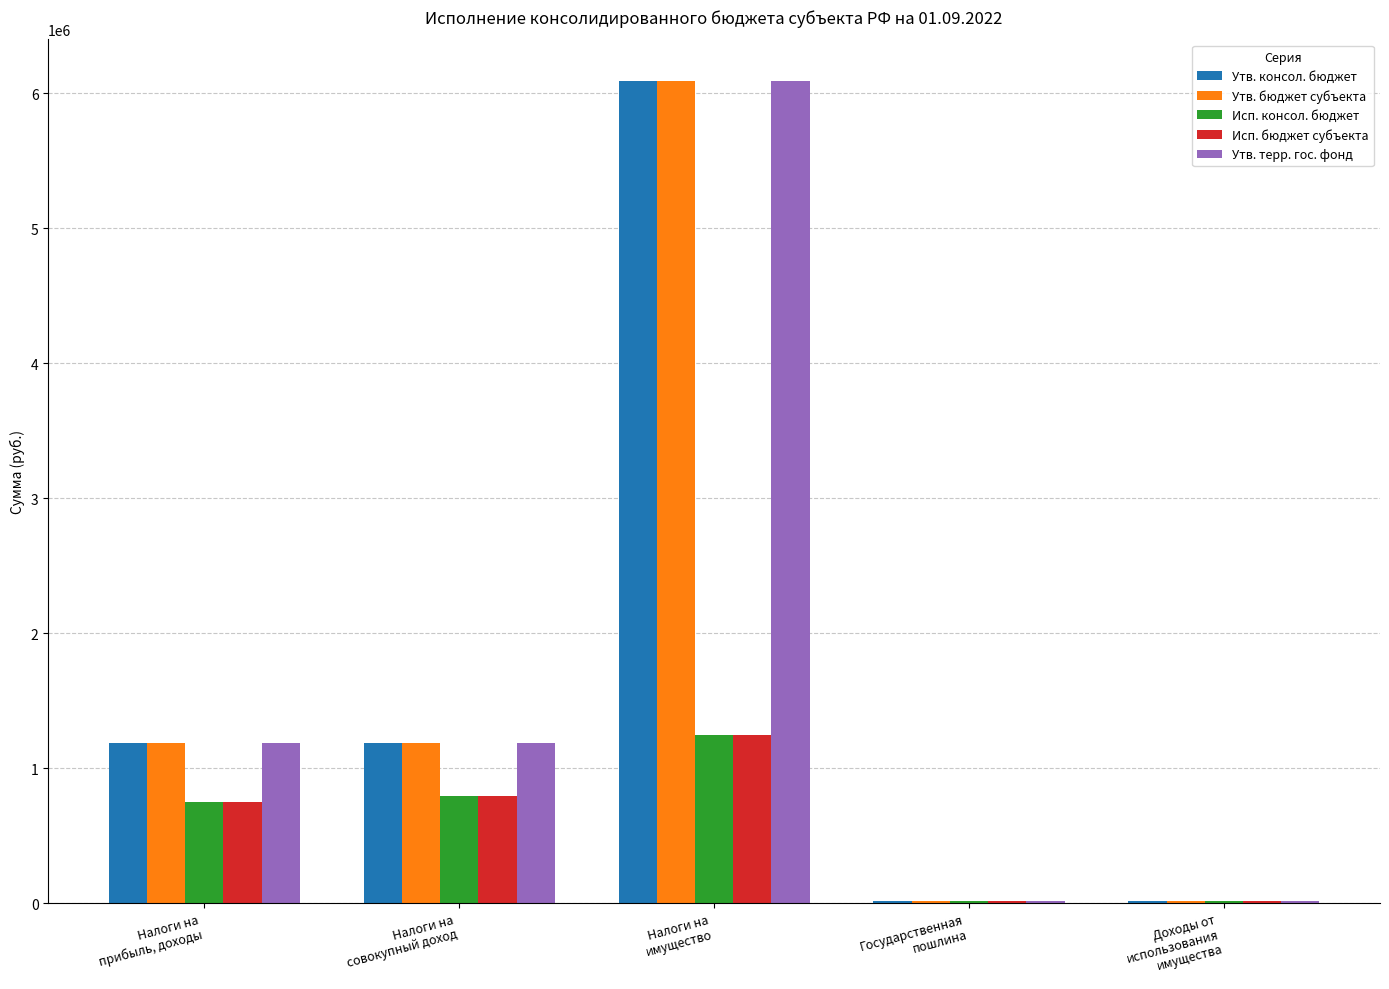

What are all the series names shown in the legend?

Утв. консол. бюджет, Утв. бюджет субъекта, Исп. консол. бюджет, Исп. бюджет субъекта, Утв. терр. гос. фонд